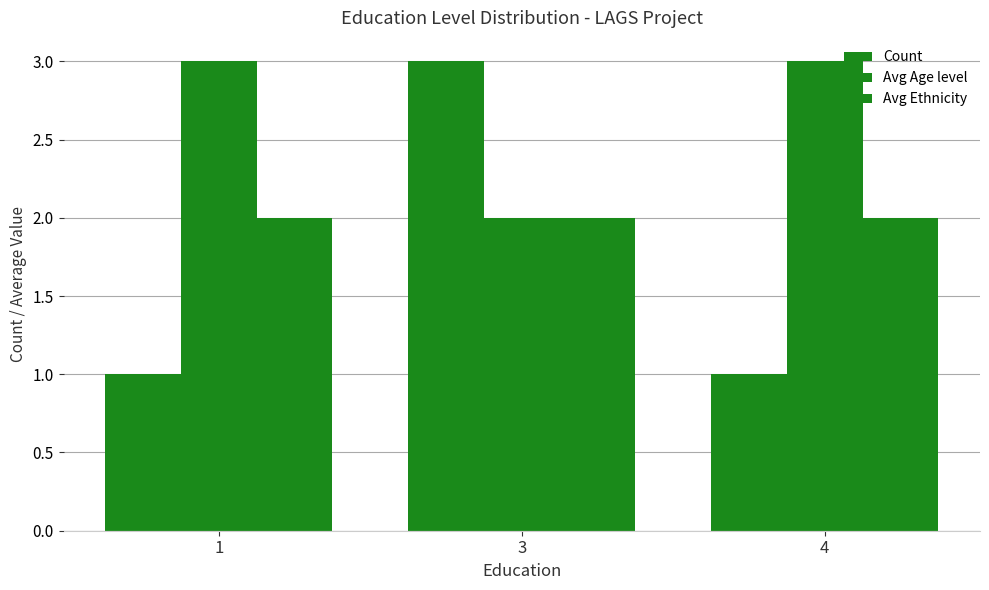

Reading left to right, transcribe all the data shown in this chart.

Count: 1	3	1
Avg Age level: 3	2	3
Avg Ethnicity: 2	2	2